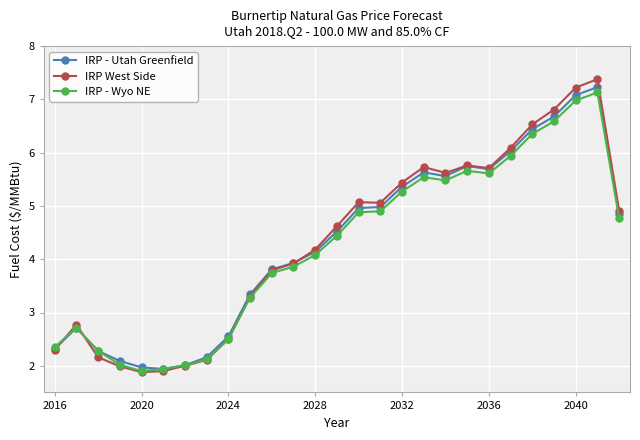

What is the smallest value displayed?

1.9